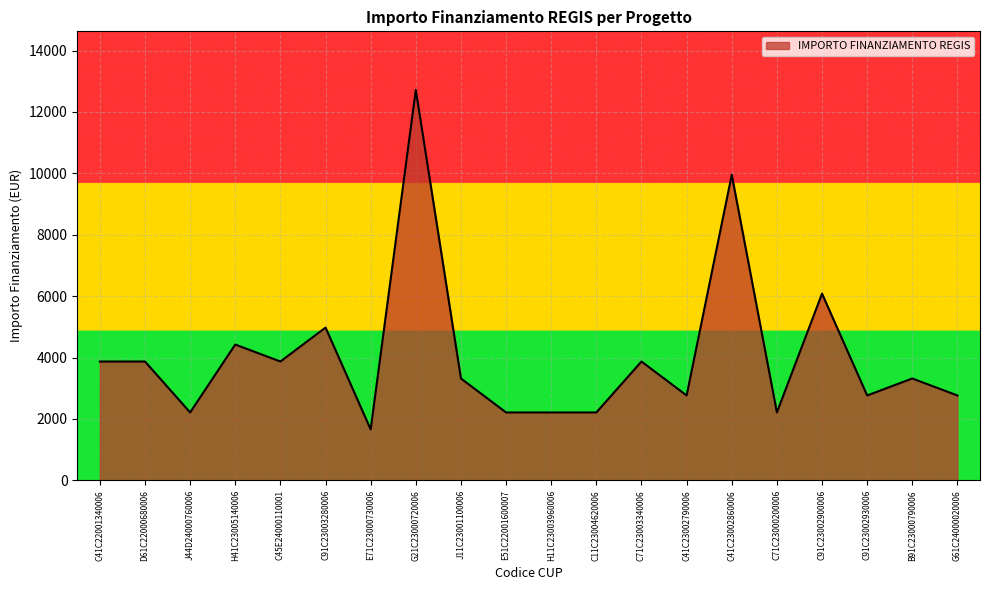

What is the change in value from J11C23001100006 to C41C23002790006?

-553